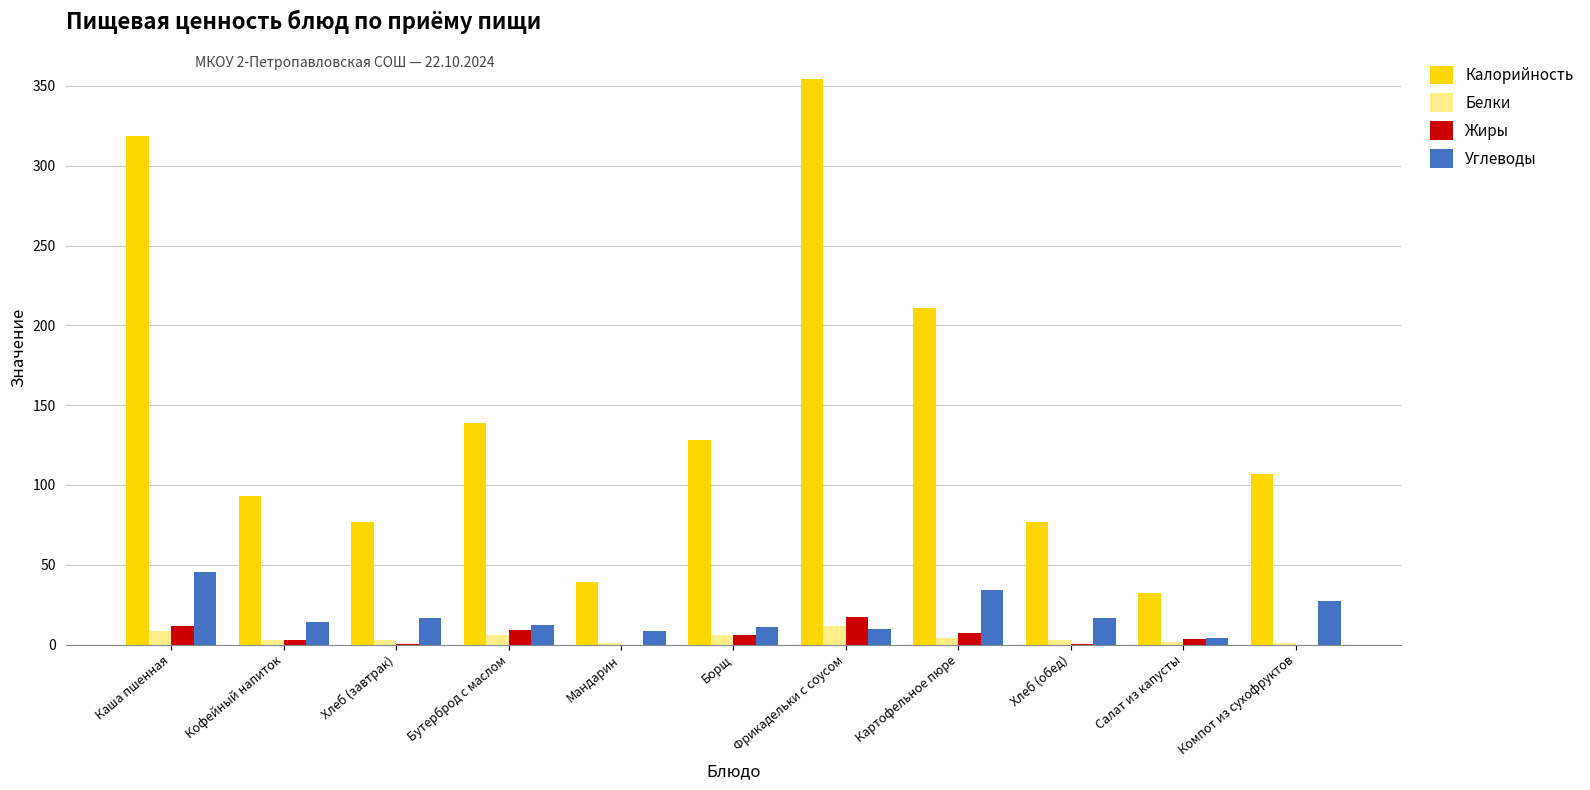

True or false: Углеводы has a value of 16.8 at Хлеб (завтрак).

True